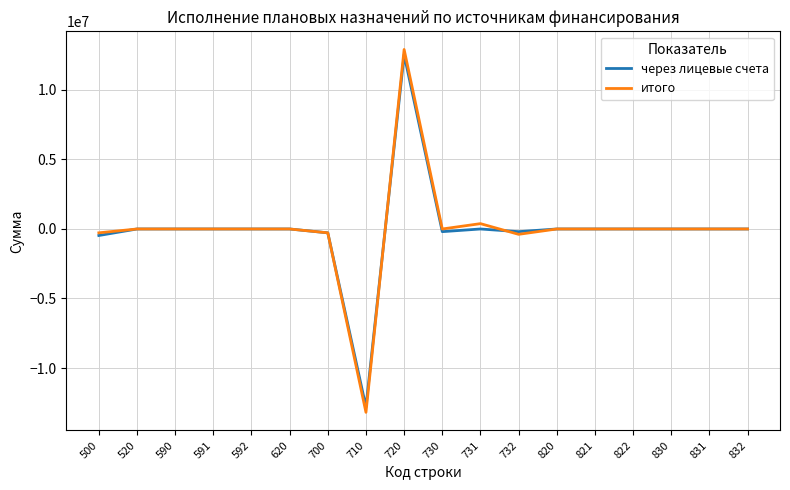

What are all the series names shown in the legend?

через лицевые счета, итого